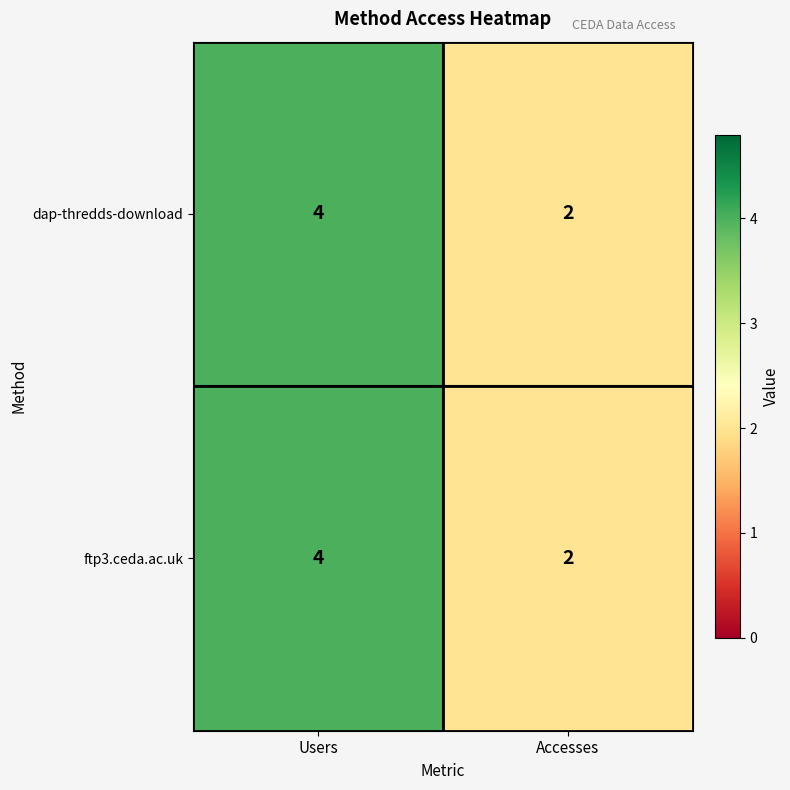

True or false: dap-thredds-download has a value of 4 at Users.

True